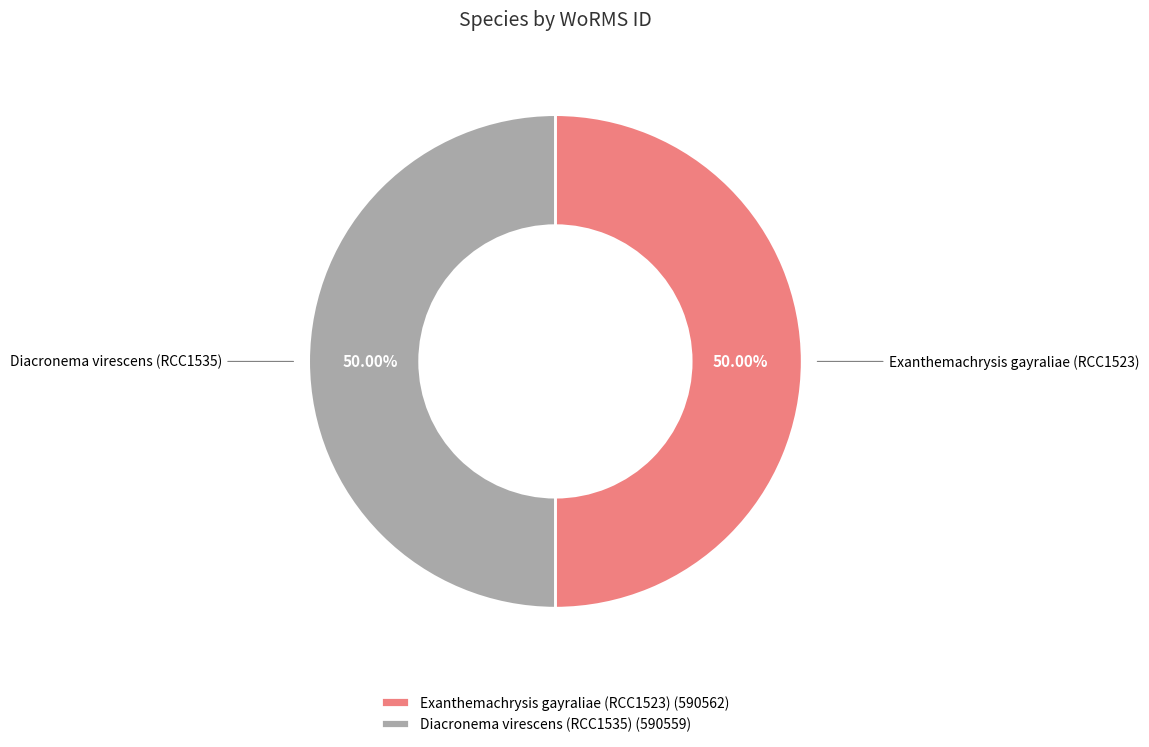

To the nearest percent, what is the combined percentage of Exanthemachrysis gayraliae (RCC1523) and Diacronema virescens (RCC1535)?

100%